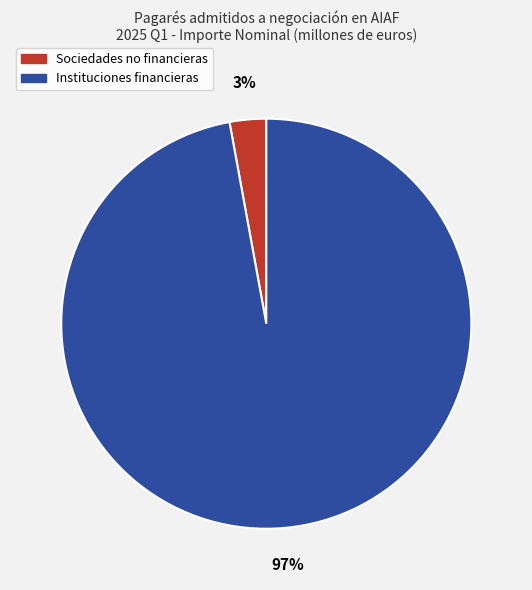

Which slice is the smallest?

Sociedades no financieras